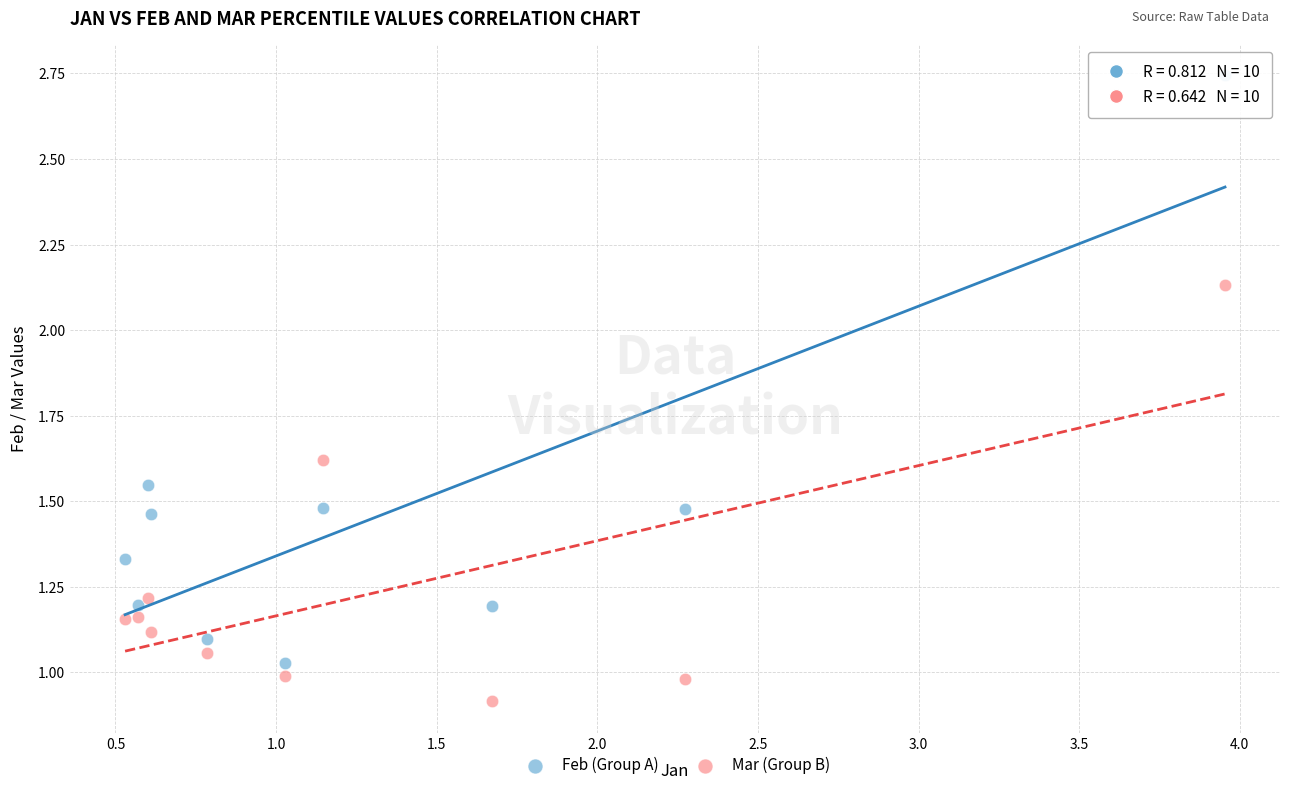

Which series reaches the minimum Y coordinate?

Mar (Group B)